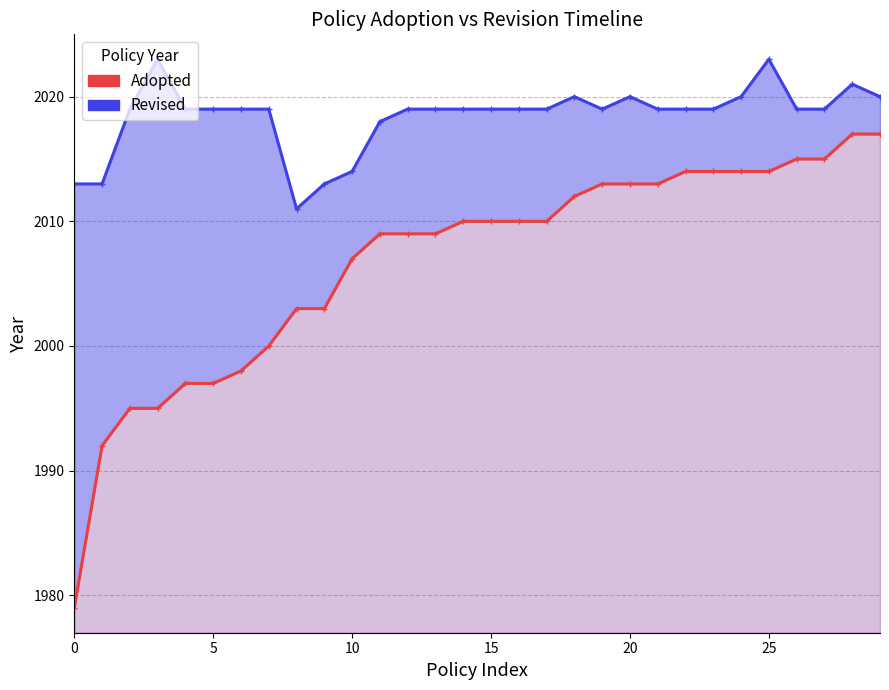

The Adopted series shows 3531 at 28. True or false?

False